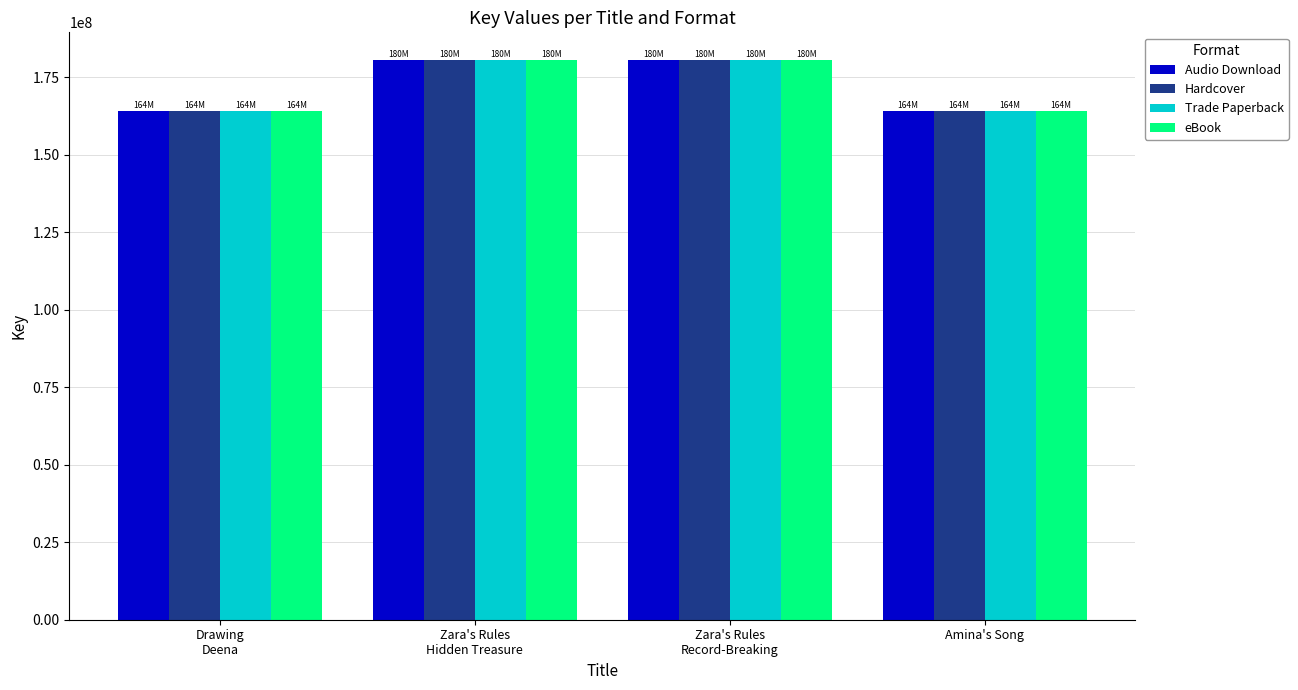

The Hardcover series shows 75306437 at Amina's Song. True or false?

False